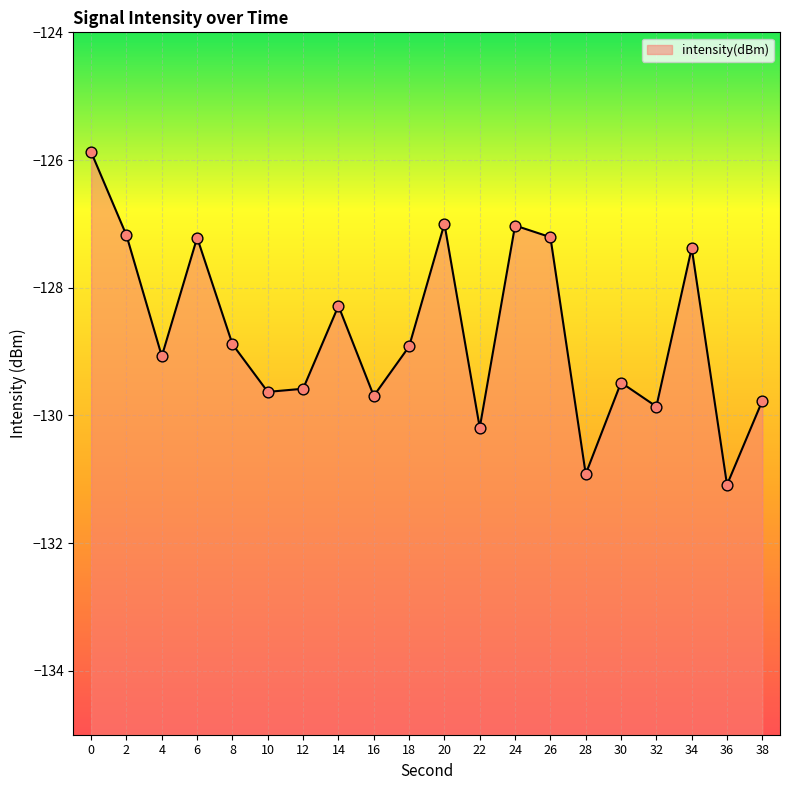

Which has a higher value, 34 or 2?

2